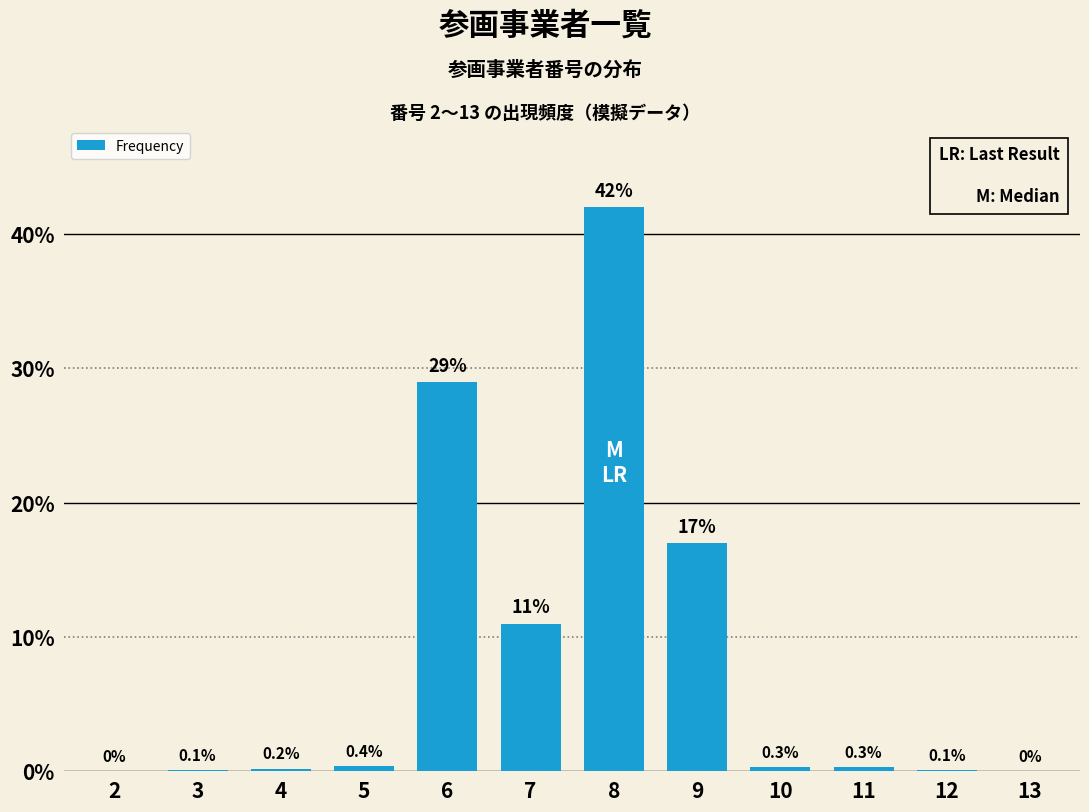

Reading left to right, what are all the values shown in this chart?

2=0.0	3=0.1	4=0.2	5=0.4	6=29.0	7=11.0	8=42.0	9=17.0	10=0.3	11=0.3	12=0.1	13=0.0